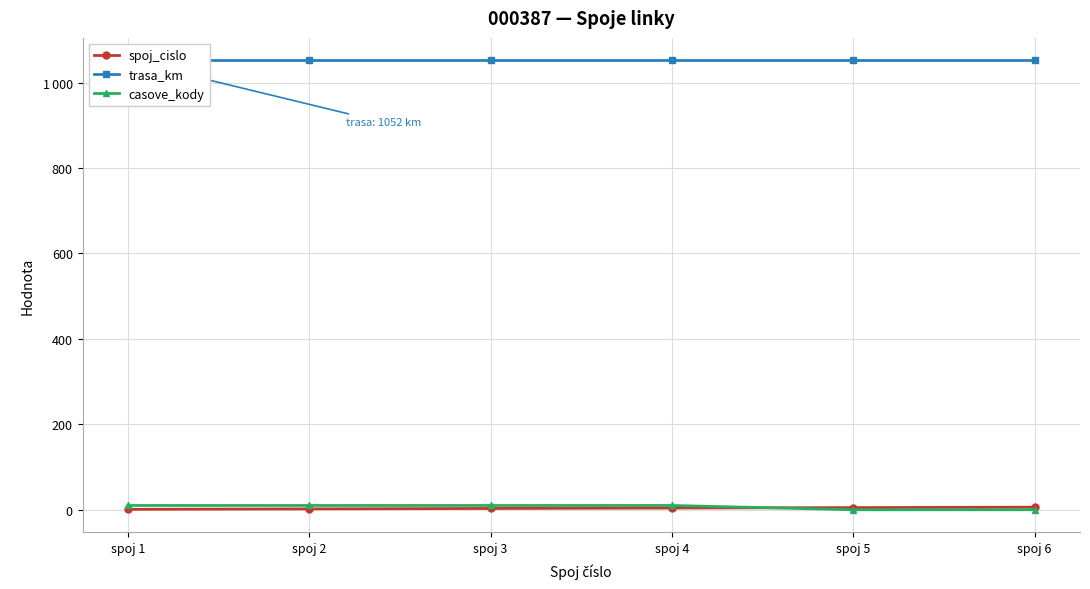

Is it true that trasa_km equals 594 at spoj 6?

False